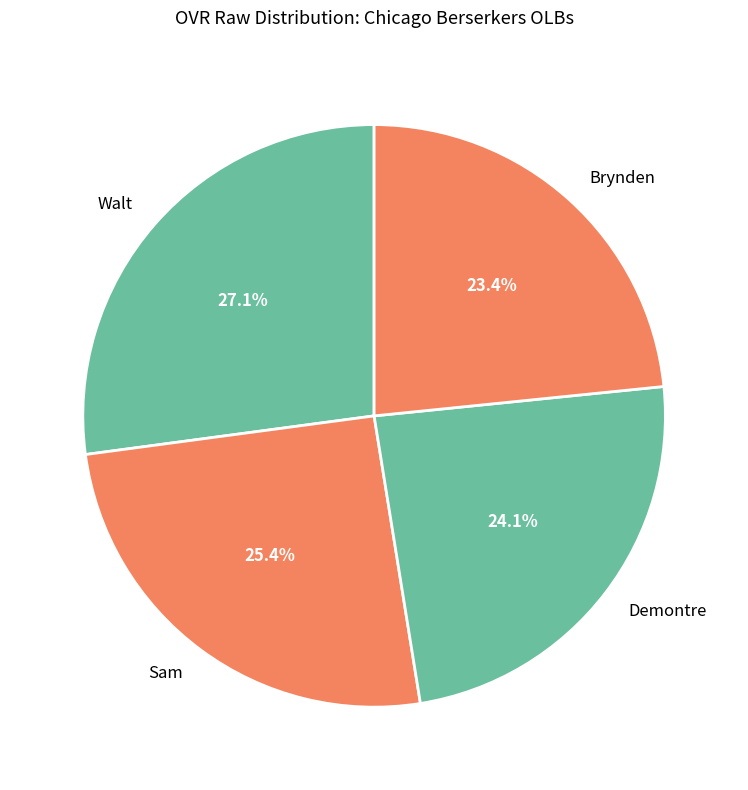

What percentage is the Demontre slice, to the nearest percent?

24%